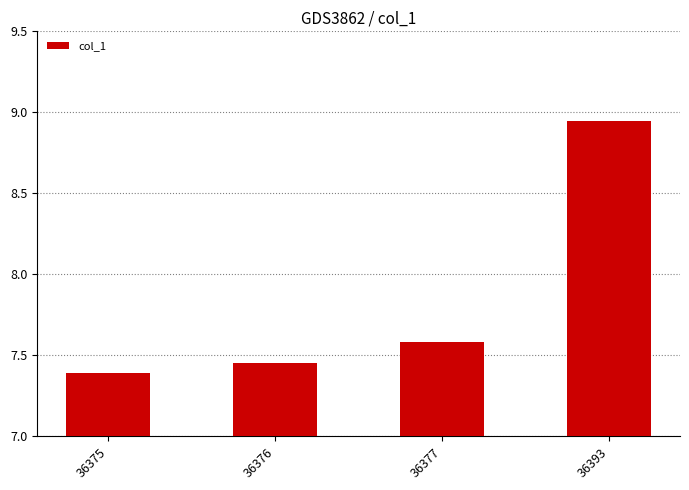

What is the change in value from 36375 to 36377?

+0.2